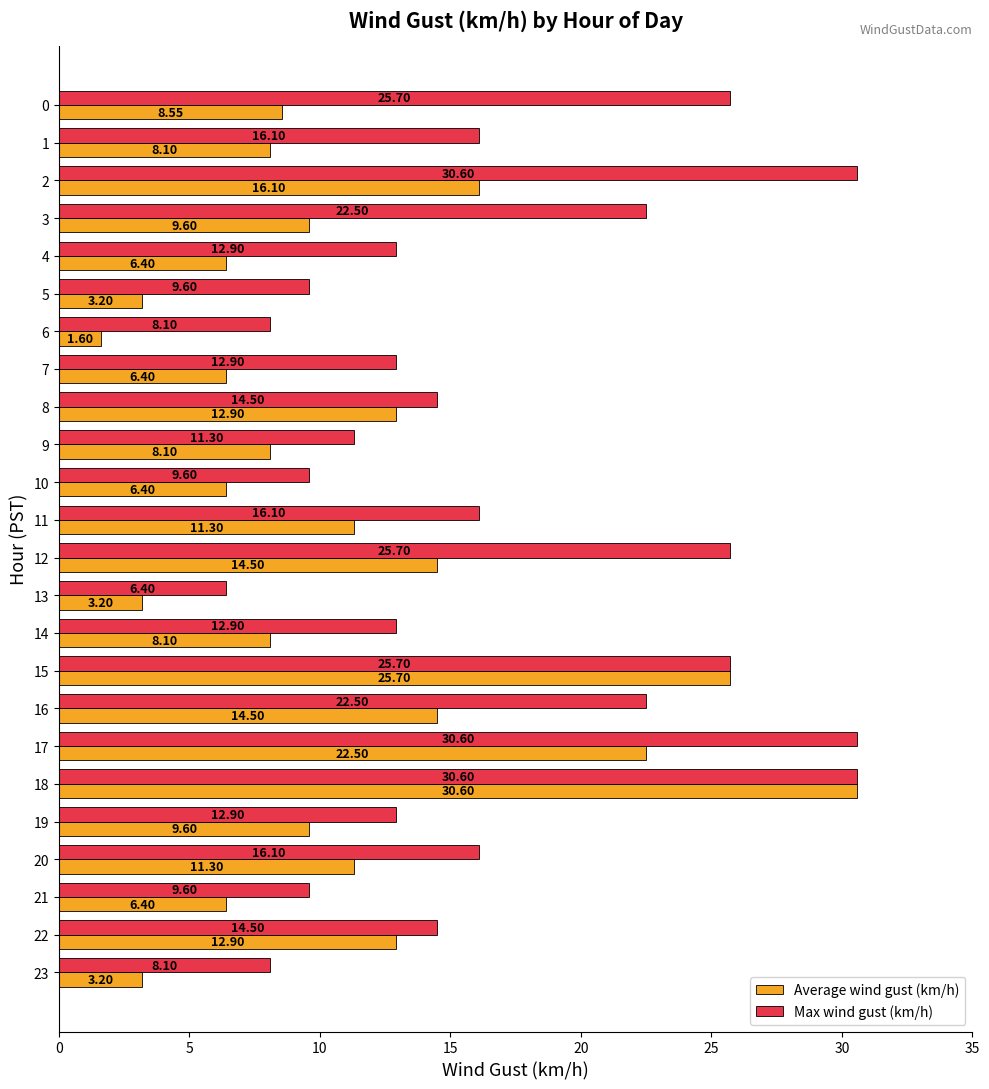

Count the number of data series in this chart.

2